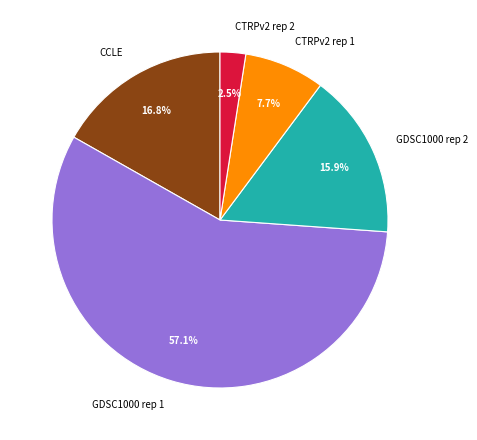

What is the largest slice in the pie chart?

GDSC1000 rep 1